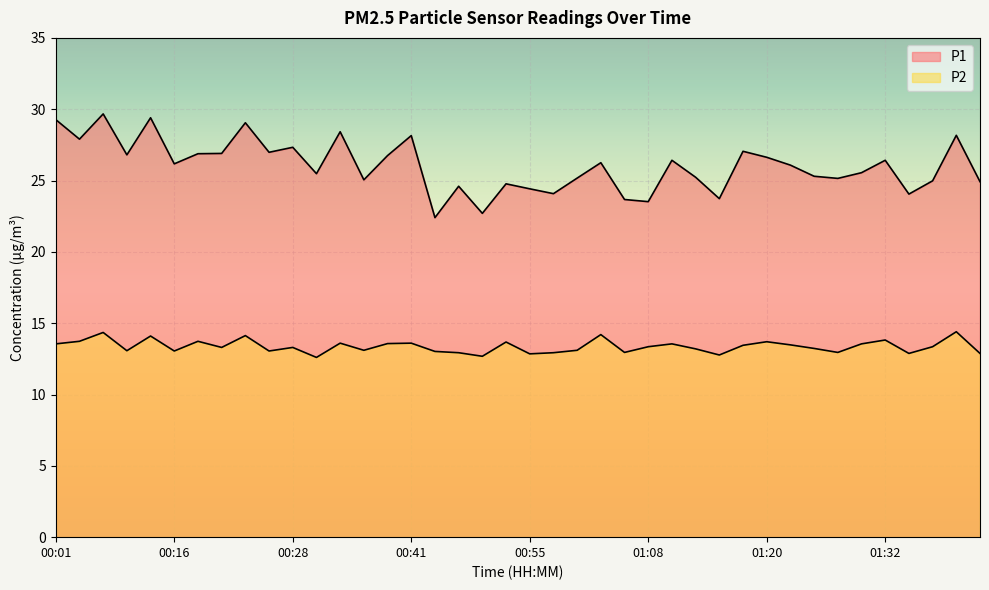

Which has a higher value, 01:30 or 00:23?

00:23